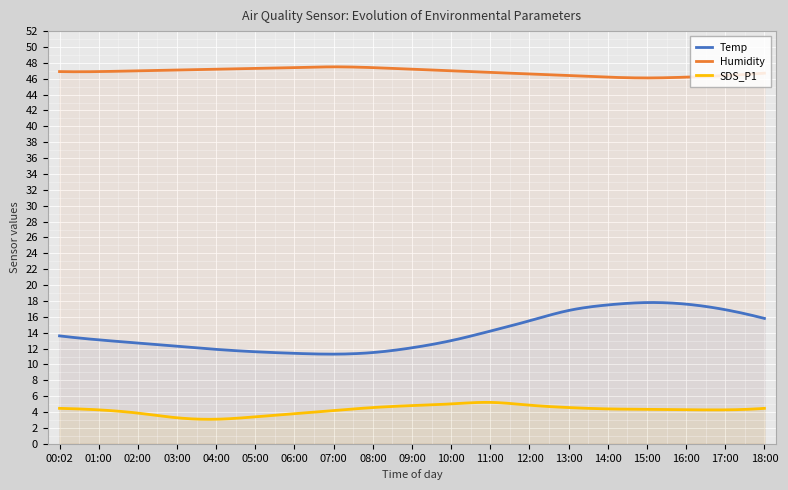

Which label corresponds to the smallest value in the chart?

04:00